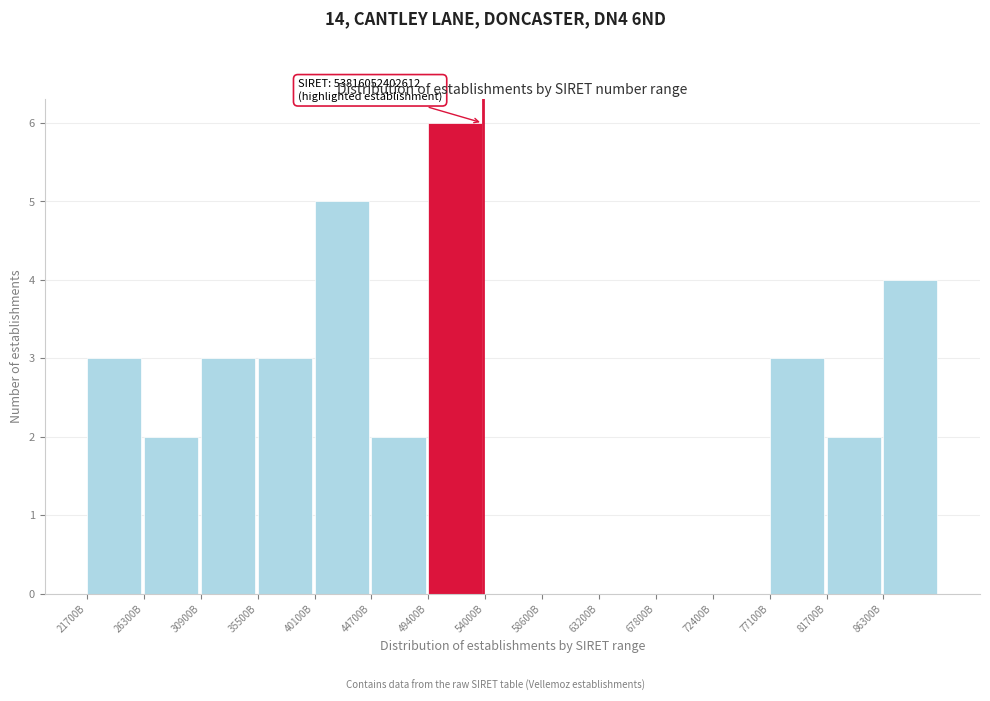

Reading left to right, list all the values displayed in this chart.

21700B=3	26300B=2	30900B=3	35500B=3	40100B=5	44700B=2	49400B=6	54000B=0	58600B=0	63200B=0	67800B=0	72400B=0	77100B=3	81700B=2	86300B=4